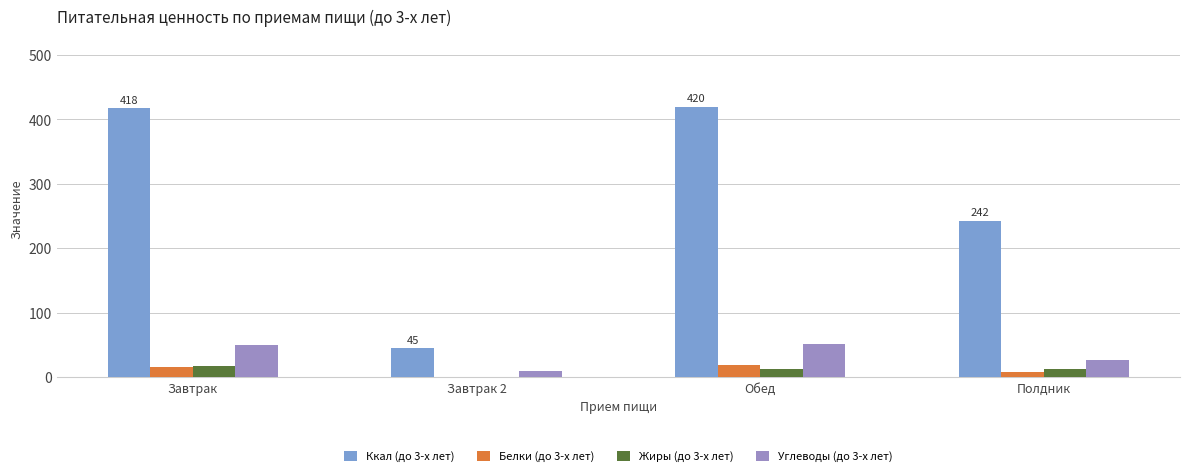

What is the greatest value displayed?

419.8